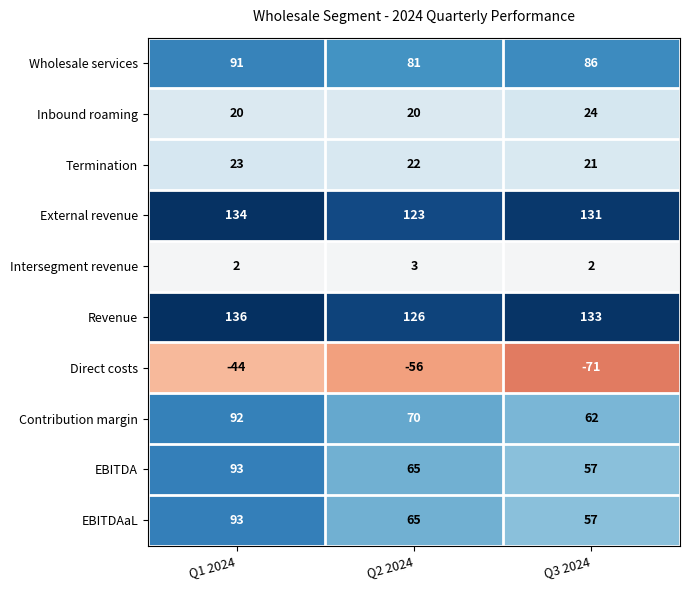

What is the difference between the External revenue values at Q3 2024 and Q2 2024?

8